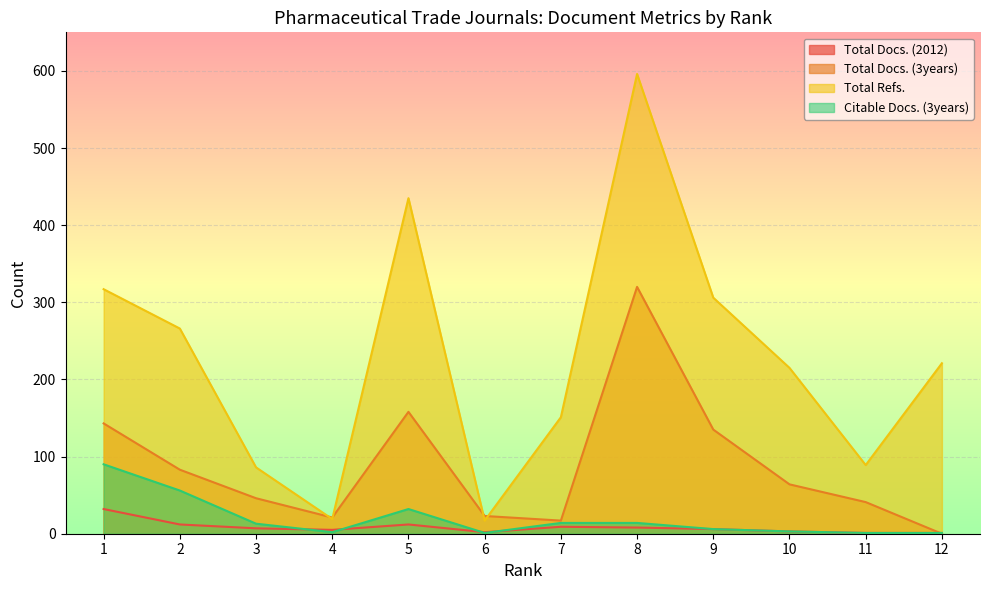

Which series has the largest range (max minus min)?

Total Refs.